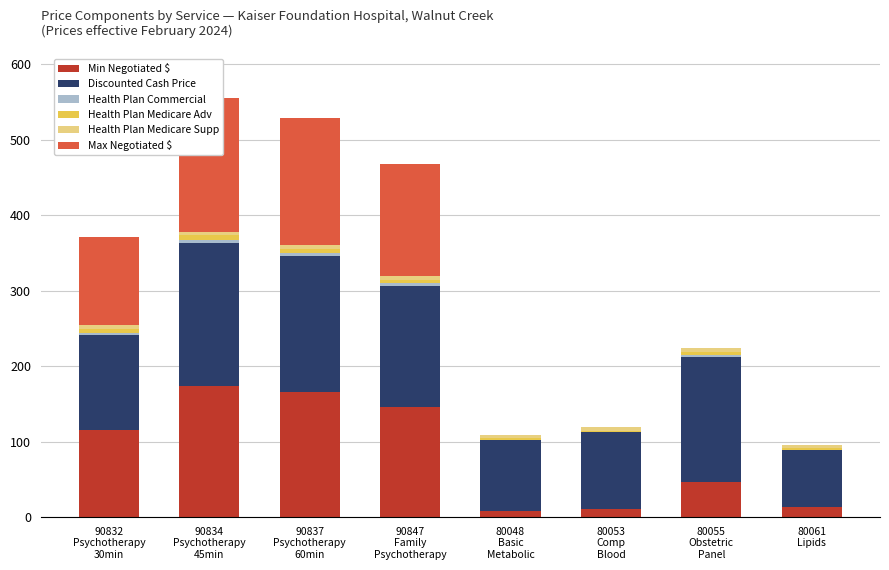

Reading right to left, list all the values displayed in this chart.

Min Negotiated $: 13.0	47.0	11.0	8.0	146.5	165.4	173.8	115.5
Discounted Cash Price: 76.1	165.5	101.2	94.3	159.4	180.1	189.2	125.7
Health Plan Commercial: 0.0	2.0	0.0	0.0	3.7	4.2	4.4	2.9
Health Plan Medicare Adv: 2.0	4.0	2.0	2.0	5.0	5.5	6.0	5.0
Health Plan Medicare Supp: 5.0	5.0	5.0	5.0	5.0	5.0	5.0	5.0
Max Negotiated $: 0.0	0.0	0.0	0.0	148.9	168.3	176.6	116.4